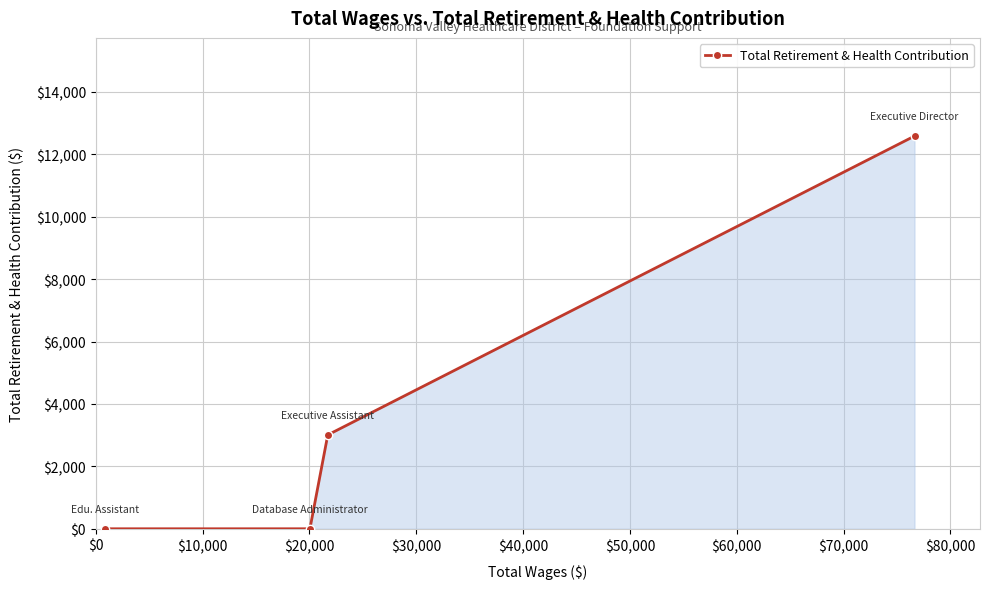

True or false: there are more than 1 points higher than both neighbors.

False